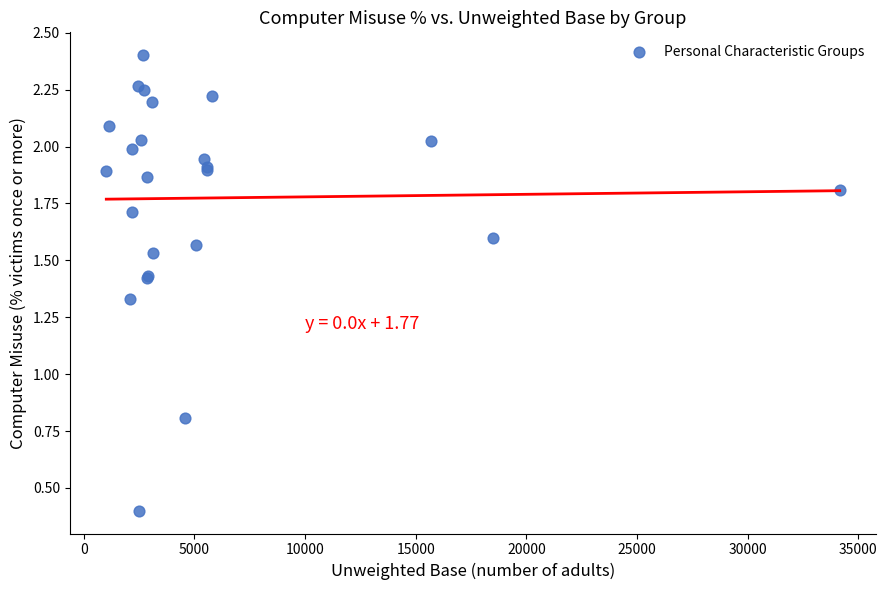

What Y value in the scatter plot is closest to 1?

0.8